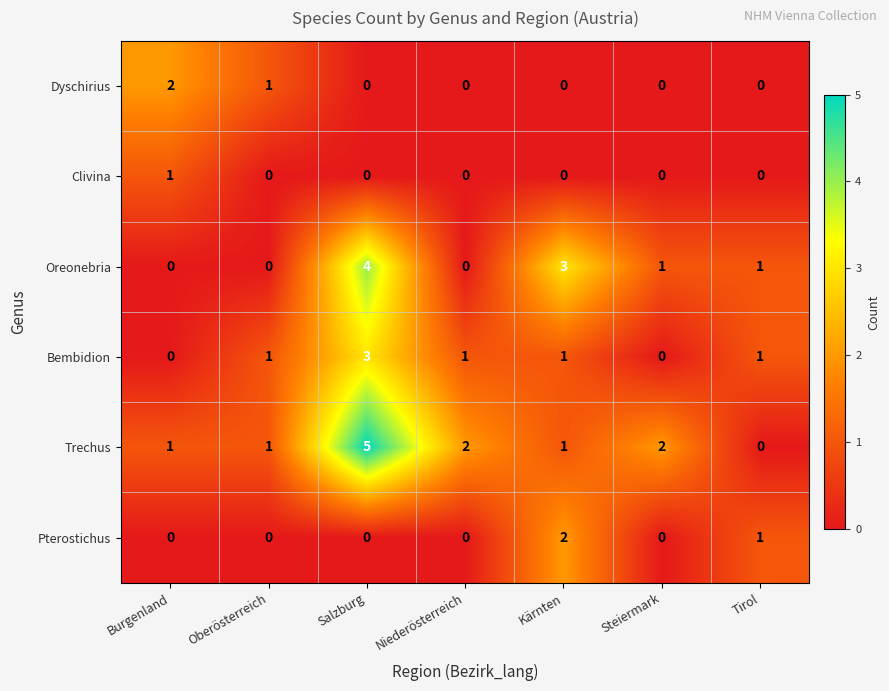

Which series has the largest total across all categories?

Trechus